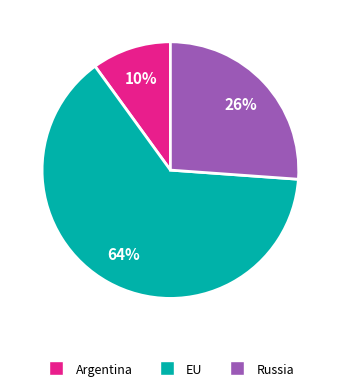

To the nearest percent, what is the average slice percentage?

33%